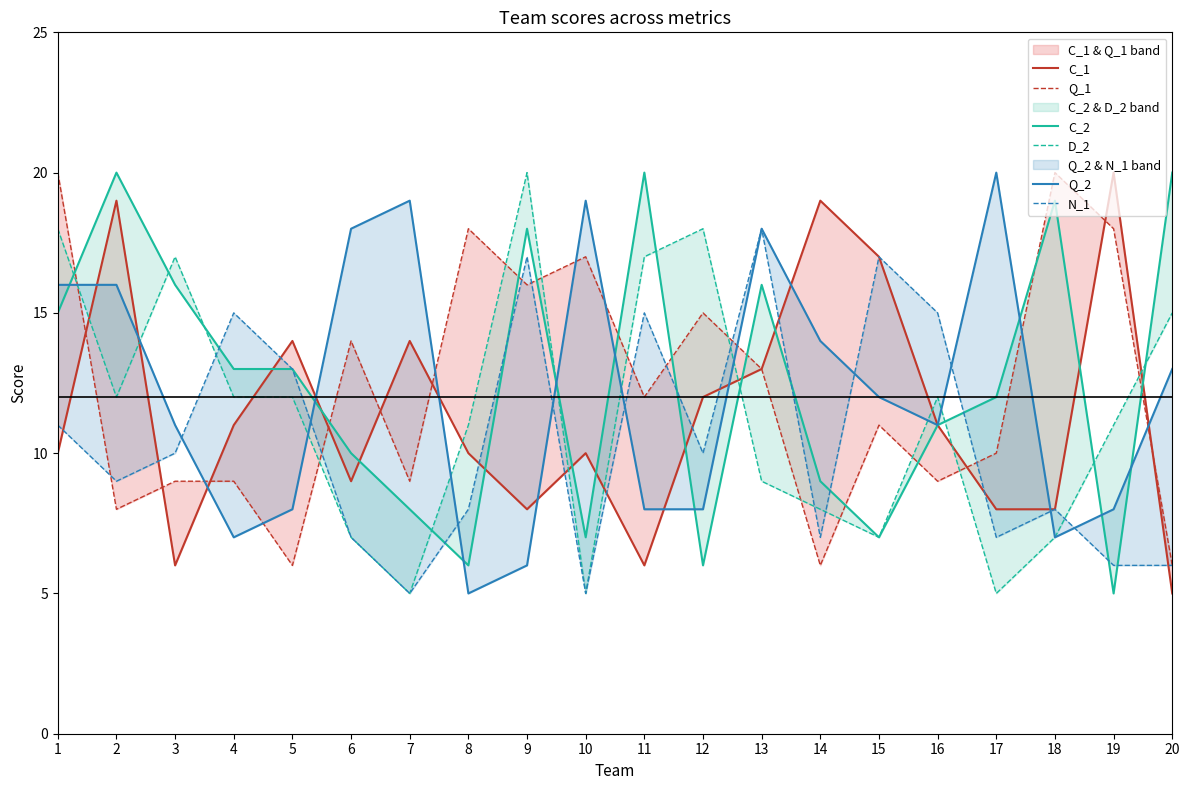

True or false: Q_2 has a value of 9 at 9.

False